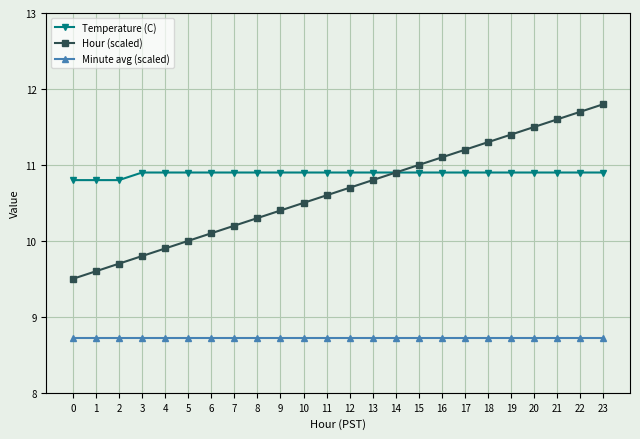

What is the value of the Temperature (C) point at the 2nd from the left?

10.8